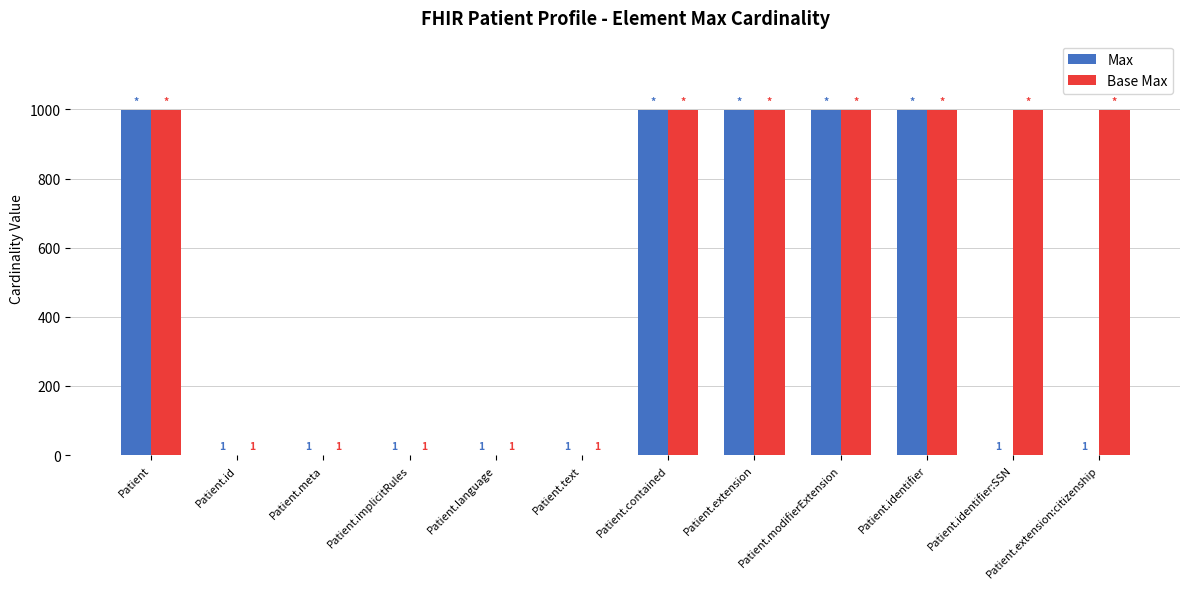

What is the maximum value for Max?

999